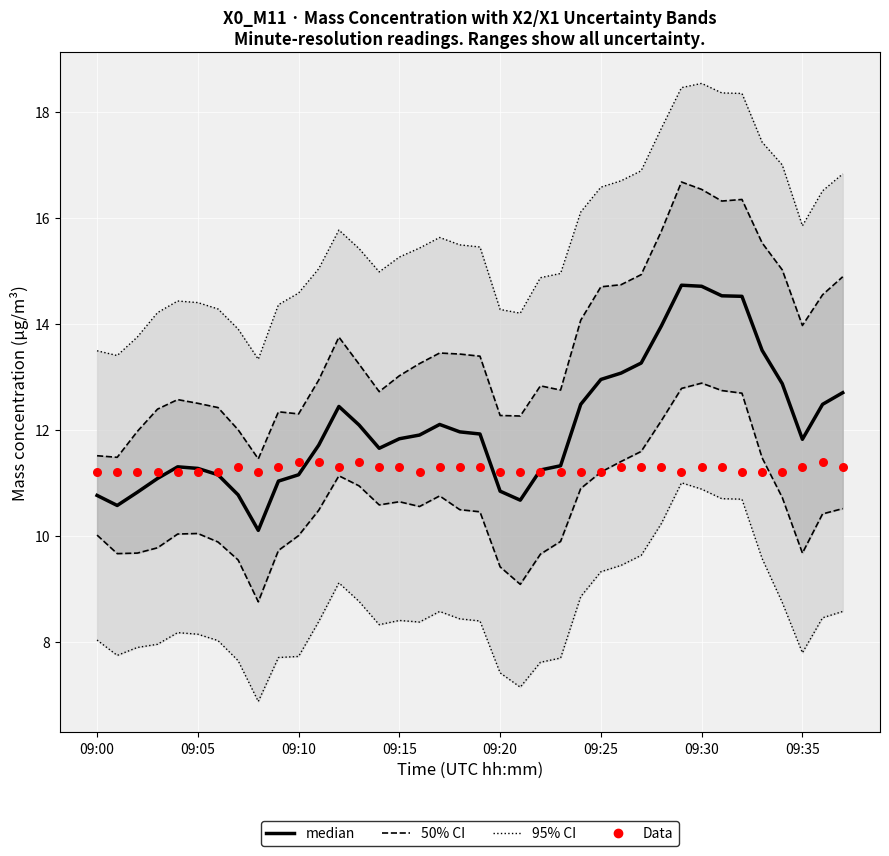

At how many categories does at least one series exceed 14?

33